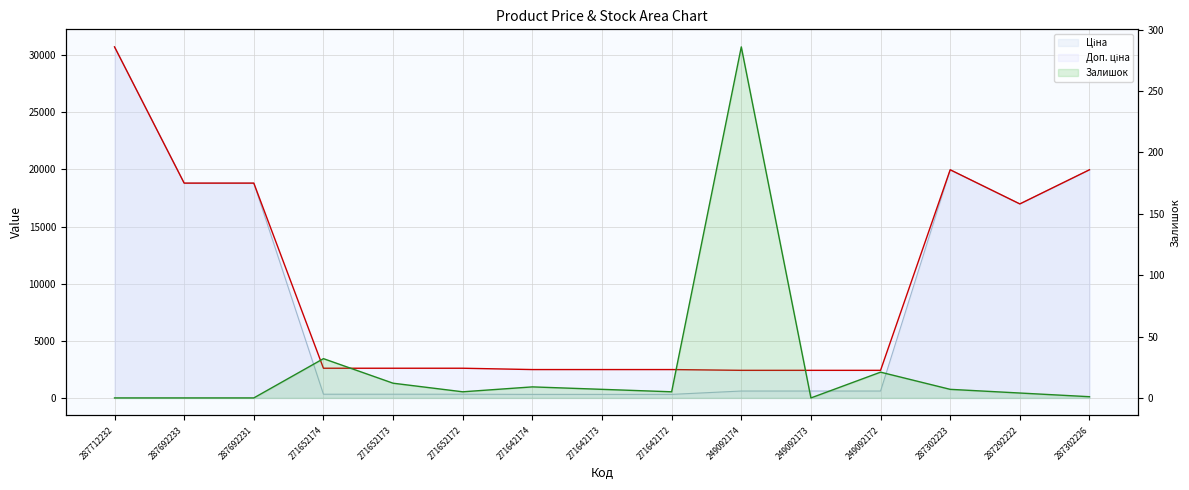

At which label does Залишок reach its minimum?

287712232